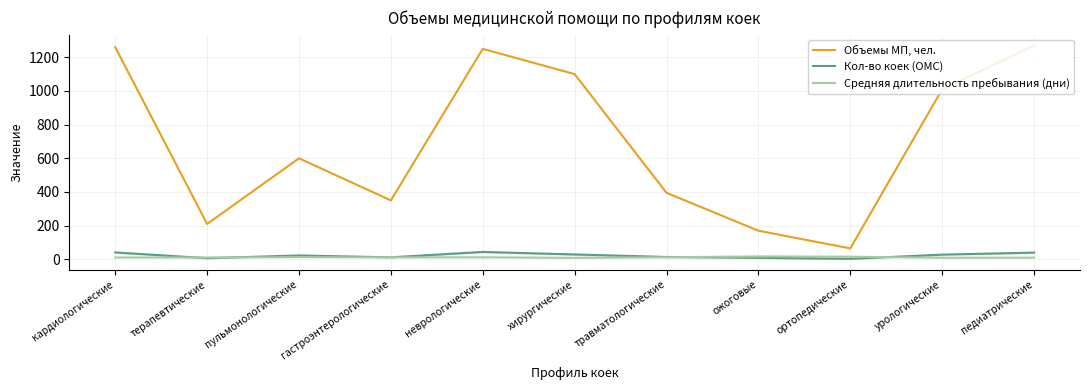

How many interior local valleys does the Объемы МП, чел. series have?

3